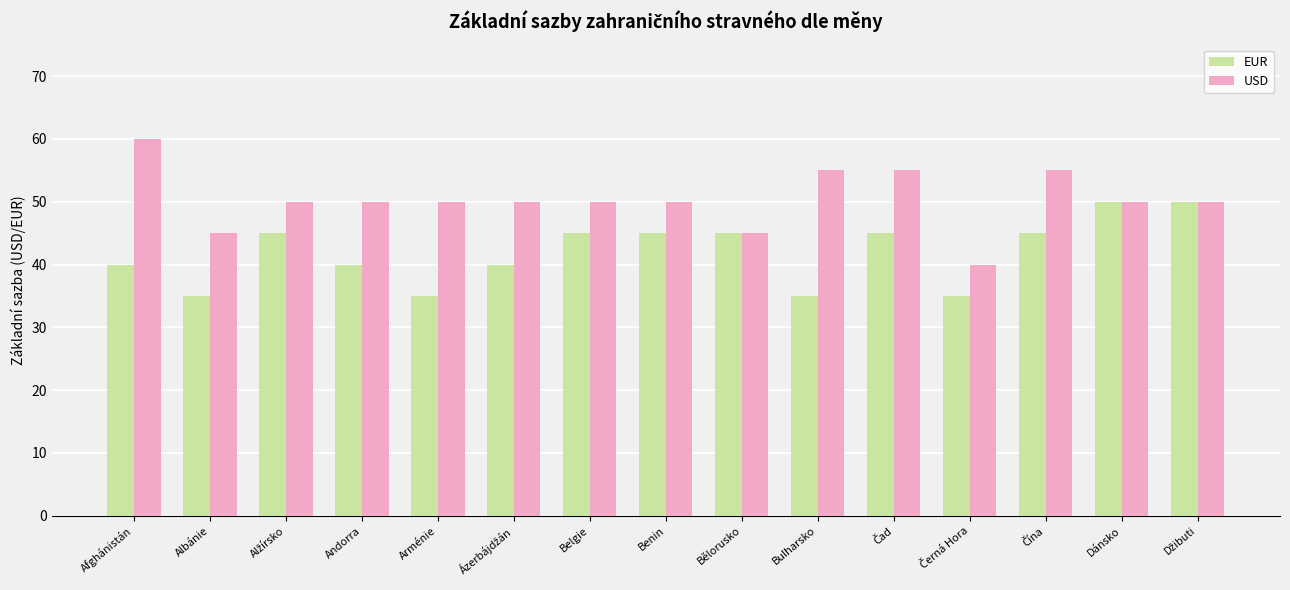

How many USD values are between 50 and 55?

11